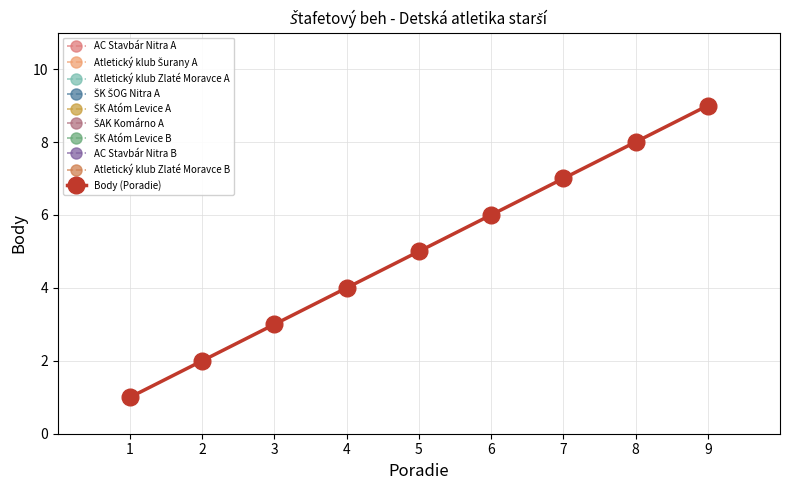

Does the chart have visible grid lines?

Yes